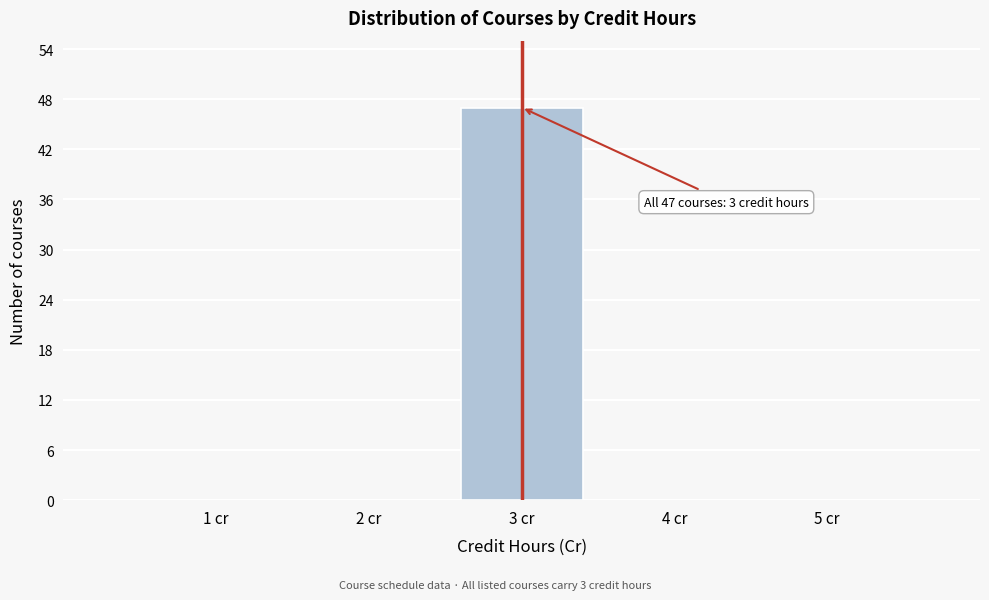

Which range on the x-axis has the tallest bar?

2.5 to 3.5